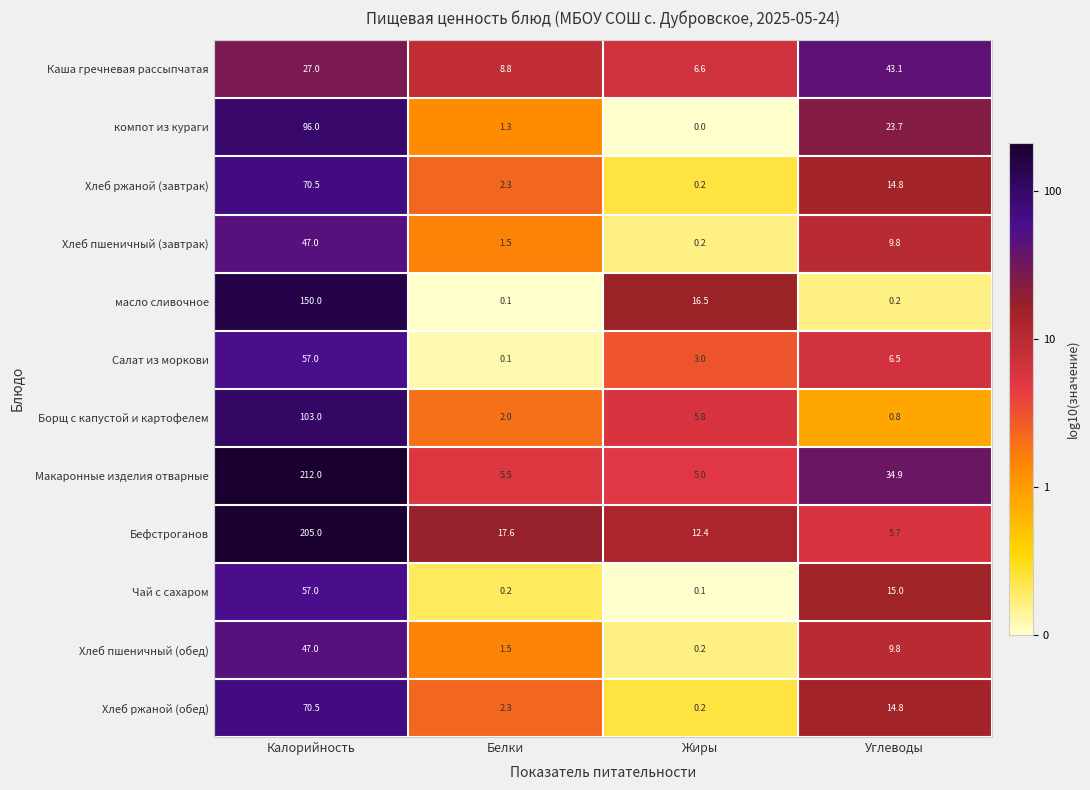

What is the minimum value shown in the chart?

0.0